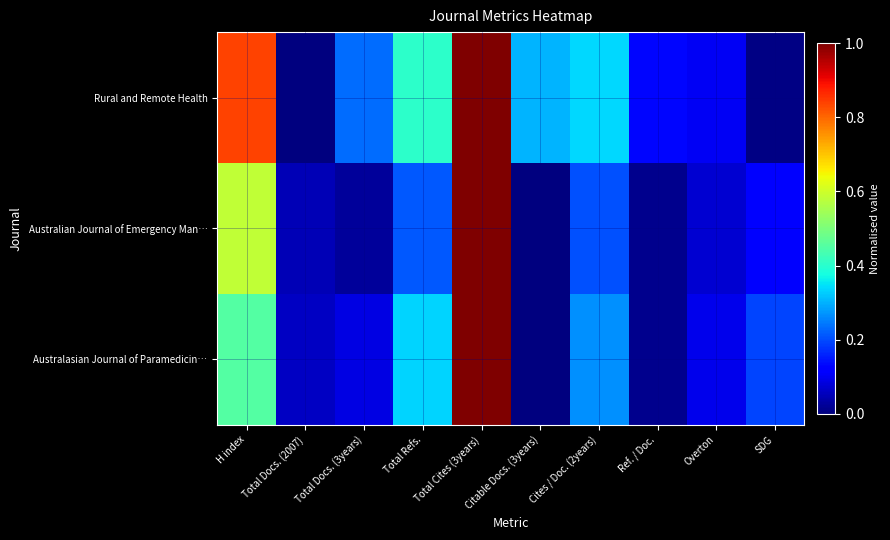

What is the maximum value shown in the chart?

1.0